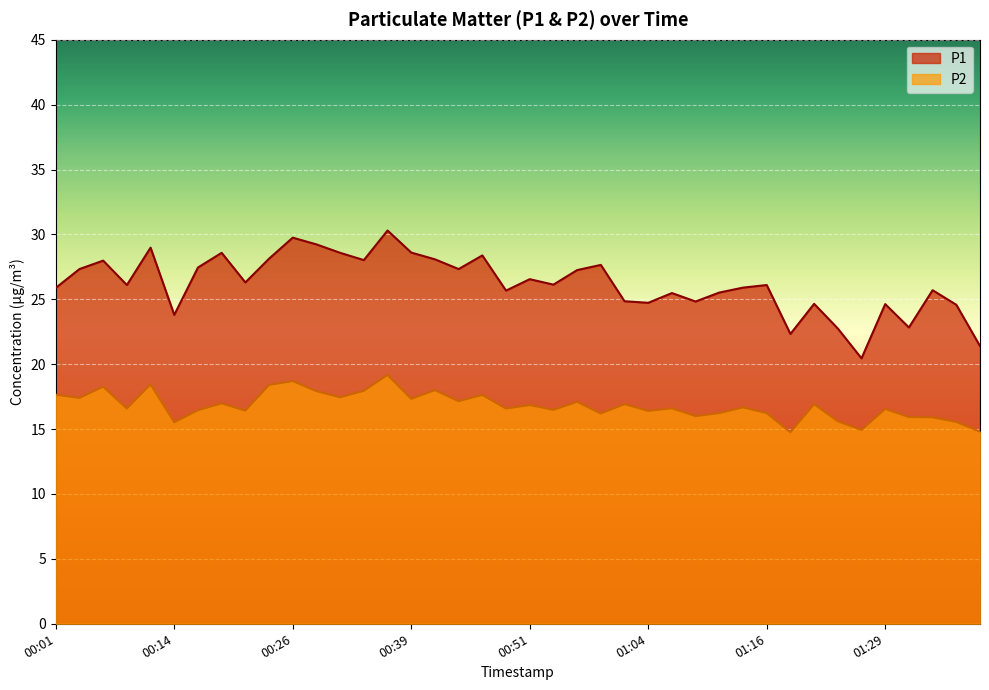

Where does the P2 series first go above 16?

00:01